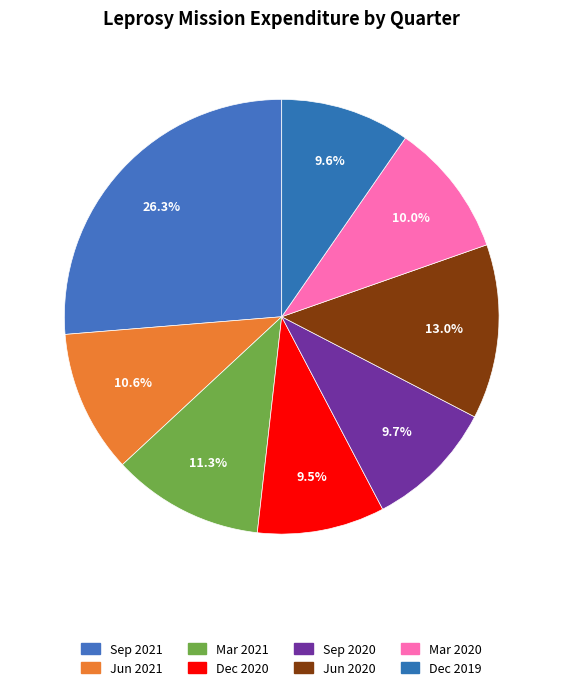

How many segments does this pie chart have?

8